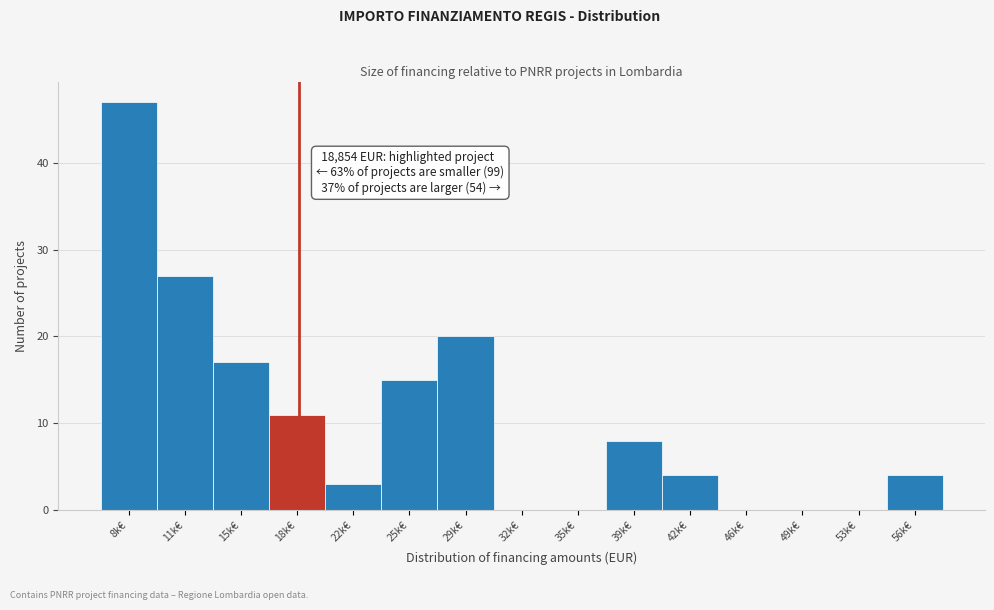

Reading right to left, extract all data points from this chart.

56k€=4	53k€=0	49k€=0	46k€=0	42k€=4	39k€=8	35k€=0	32k€=0	29k€=20	25k€=15	22k€=3	18k€=11	15k€=17	11k€=27	8k€=47